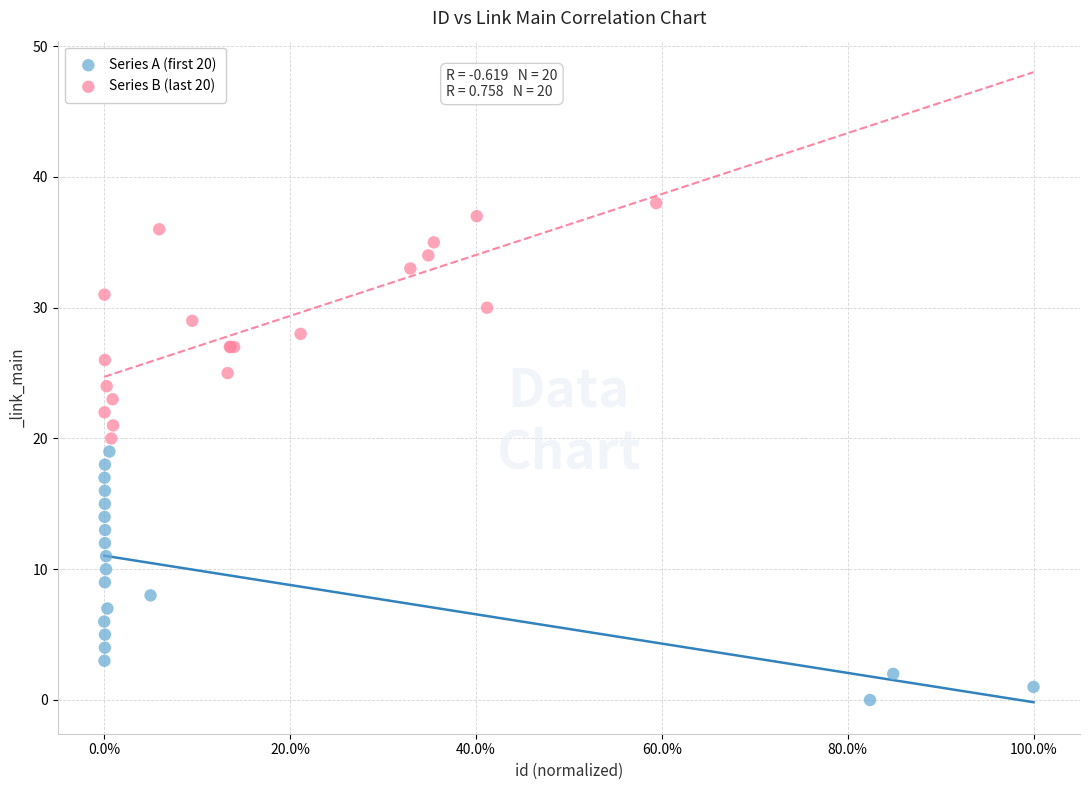

Which series has the largest Y range (max minus min)?

Series A (first 20)